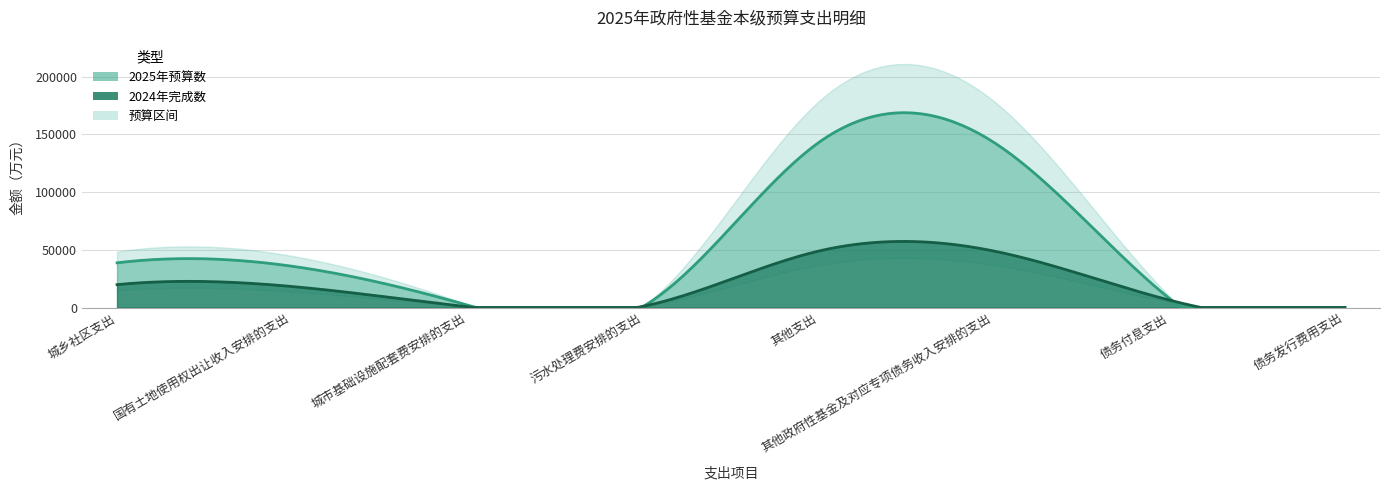

What is the sum of all 2024年完成数 values?

143948